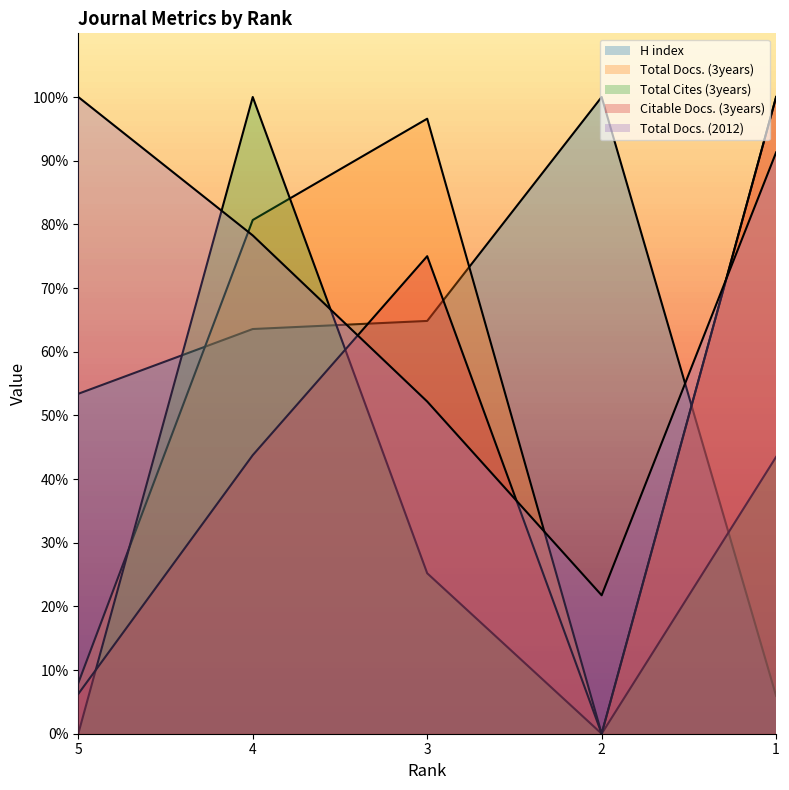

Does the chart have visible grid lines?

No